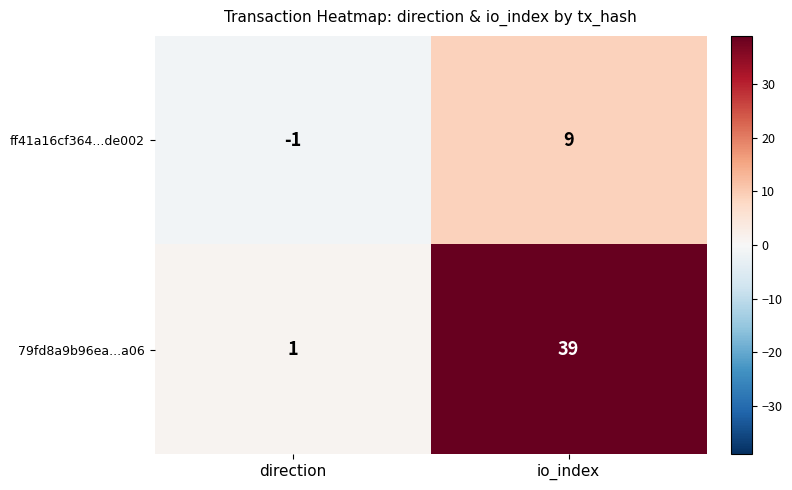

The 79fd8a9b96ea...a06 series shows 15 at io_index. True or false?

False